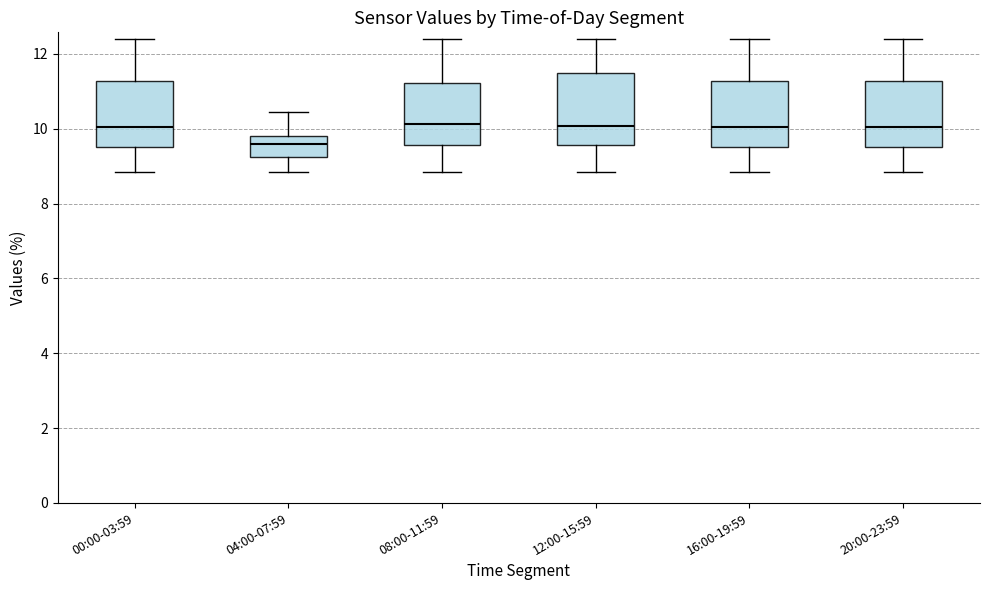

Where does the upper whisker of the box for 08:00-11:59 end on the y-axis? The values are not printed on the chart, so give them approximately, as read against the axis.

12.4